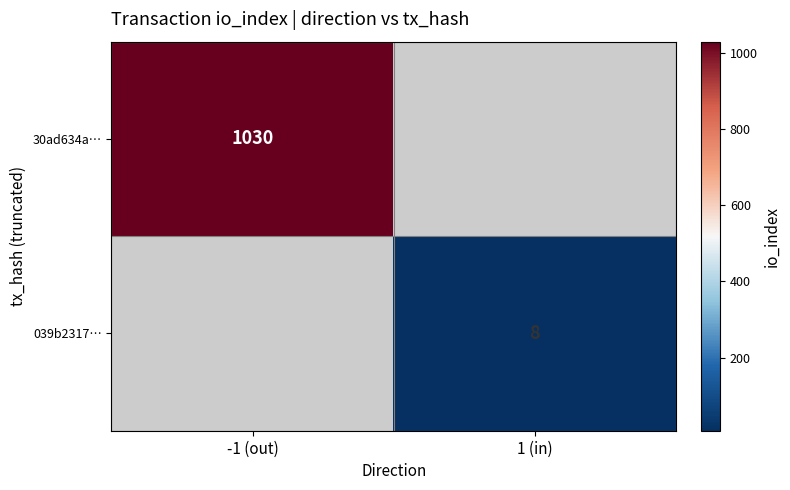

Is it true that 039b2317… equals 8 at 1 (in)?

True